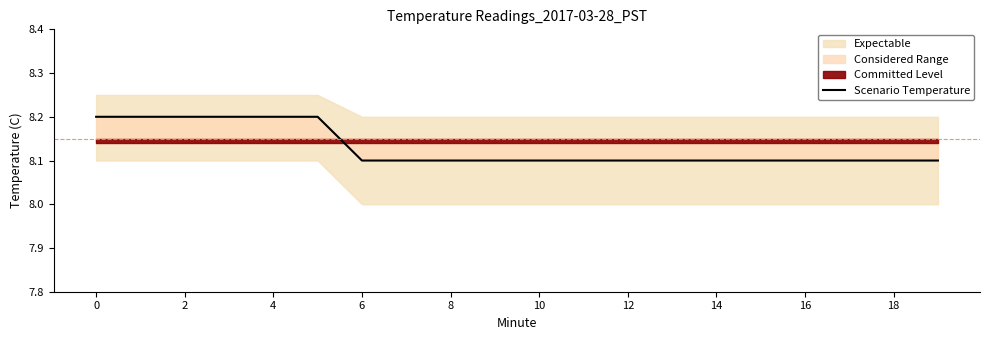

What is the difference between the maximum and second lowest values?

0.1